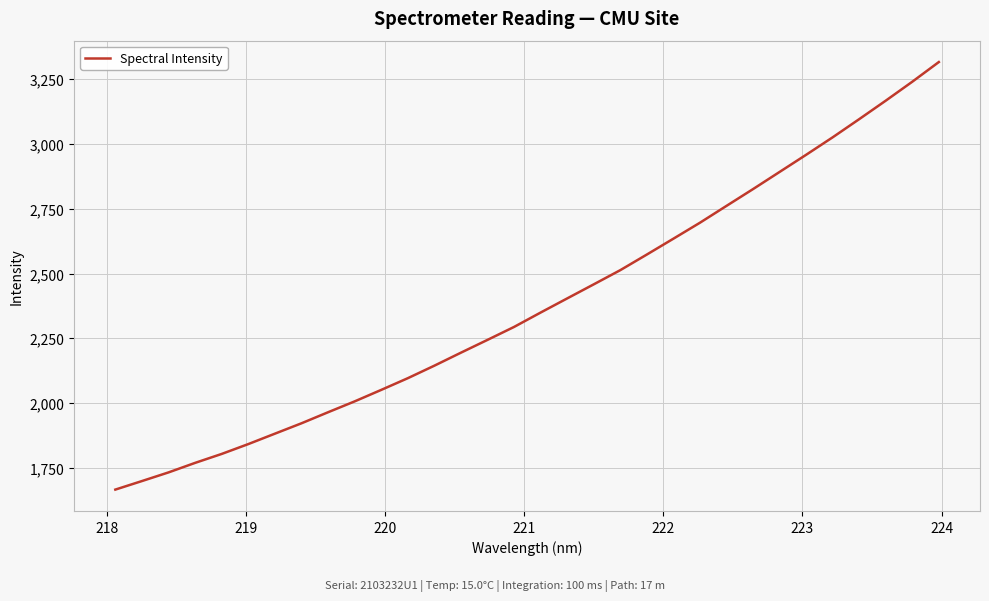

What is the smallest value displayed?

1665.6